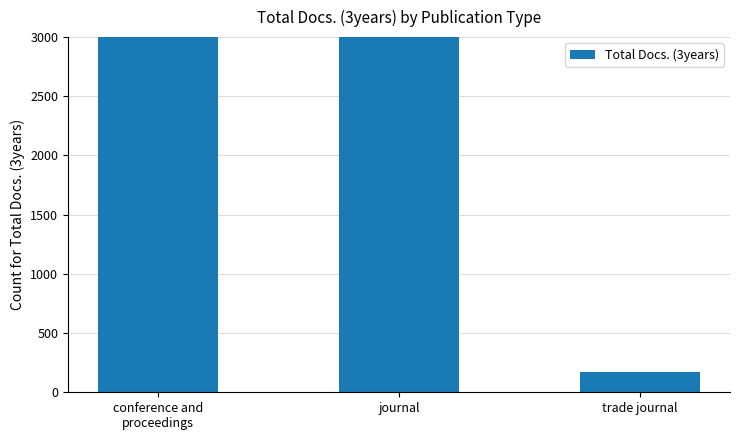

How many data points does each series have?

3